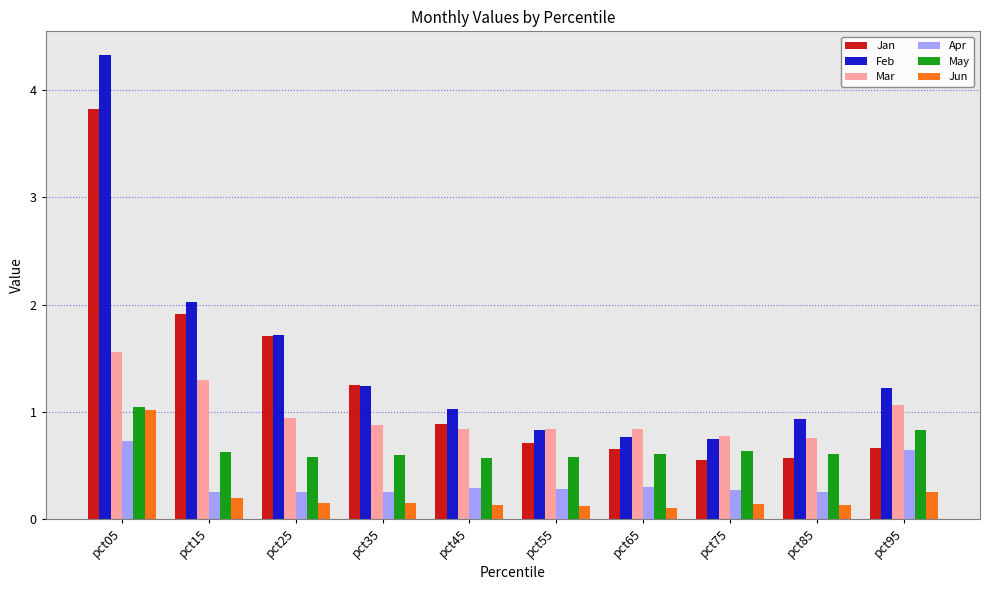

The value of May at pct65 is 0.6. True or false?

True